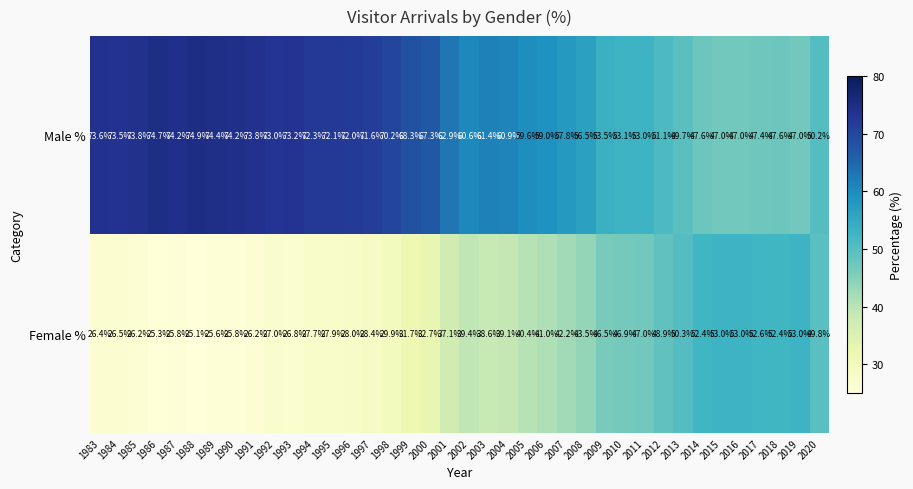

What is the sum of all Female % values?

1420.1